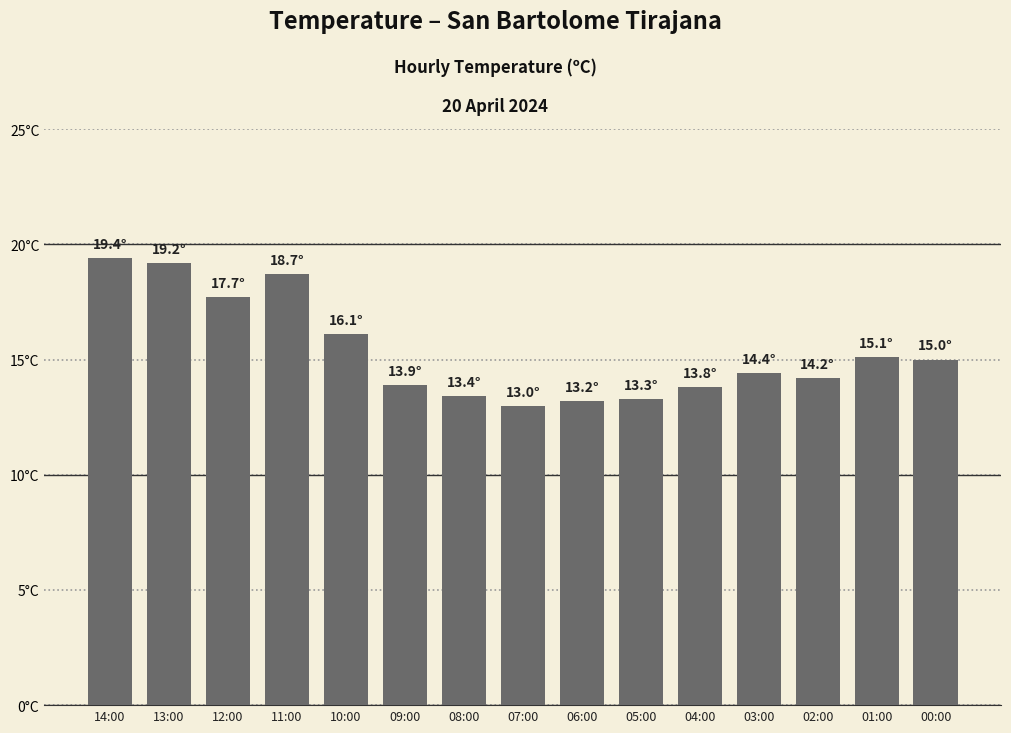

Are the bars horizontal?

No